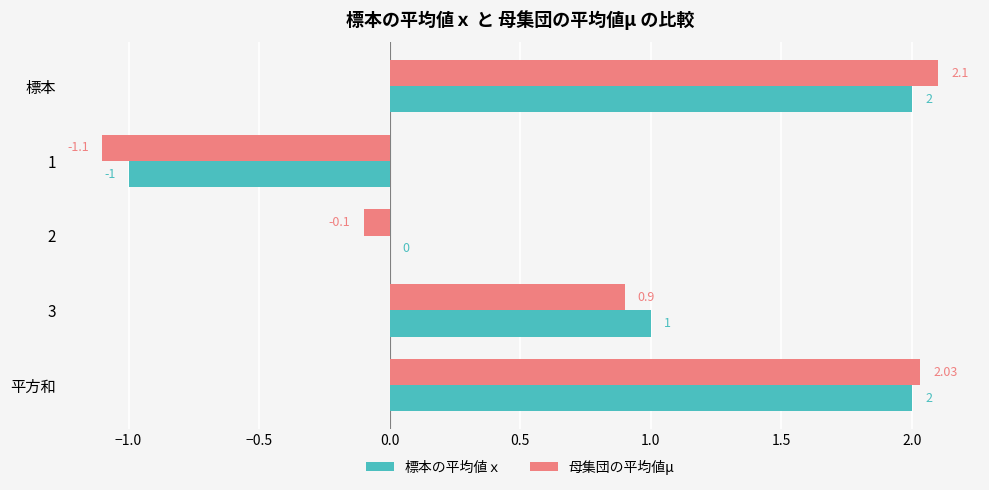

Is the value of 母集団の平均値μ at 2 greater than the value of 標本の平均値ｘ at 2?

No